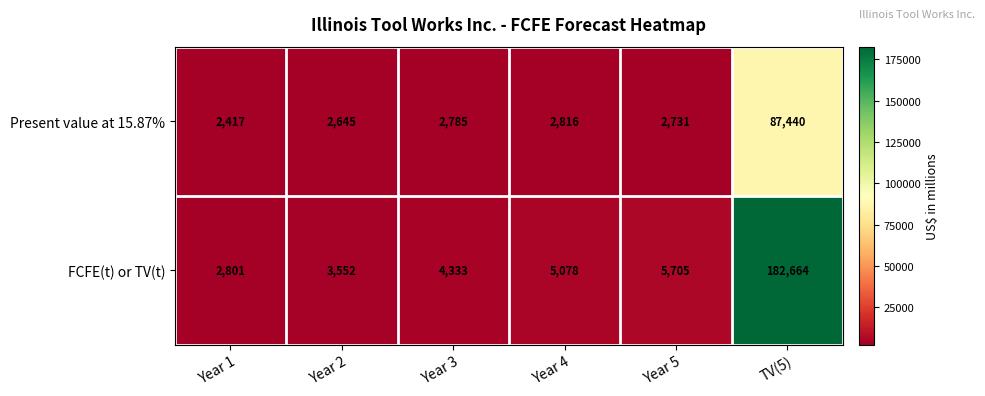

What is the difference between the second highest and second lowest values in the FCFE(t) or TV(t) series?

2153